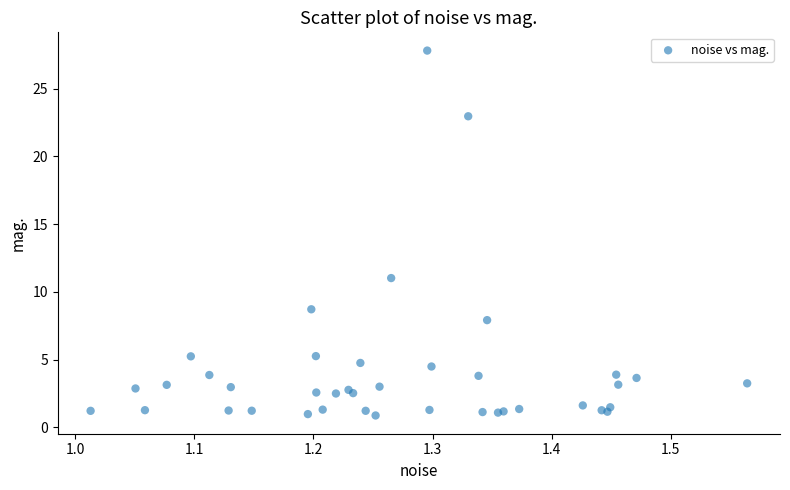

What Y value in the scatter plot is closest to 14?

11.0